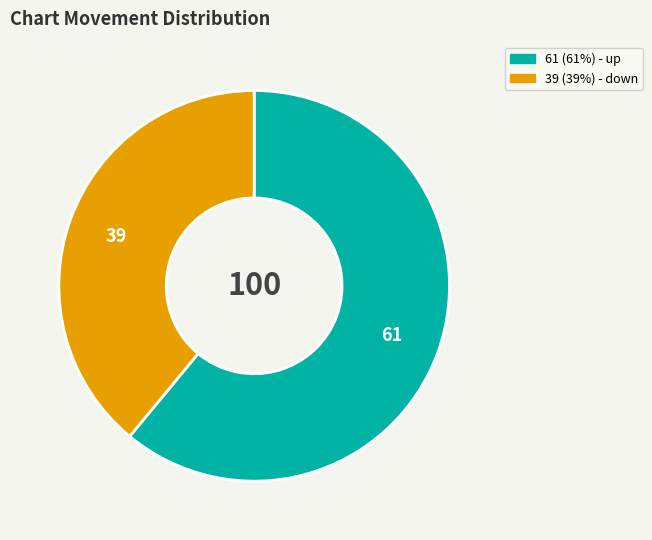

Is there a majority slice in this chart?

Yes